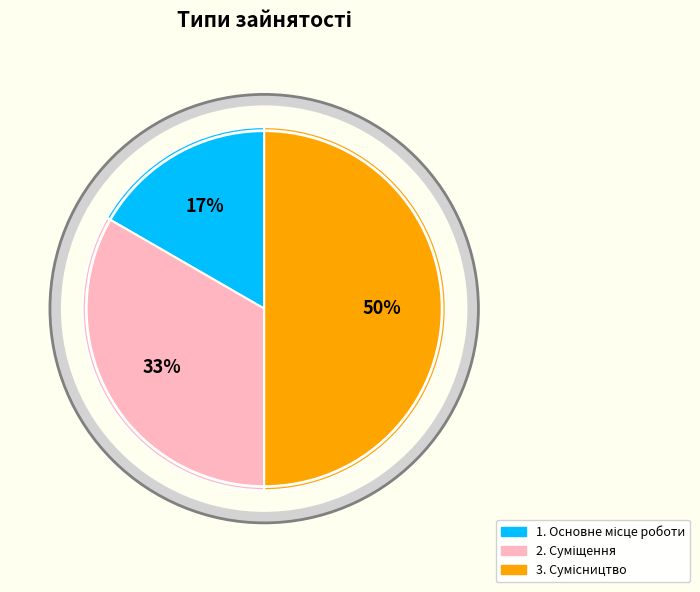

To the nearest percent, what is the difference between the largest and smallest slice percentages?

33%